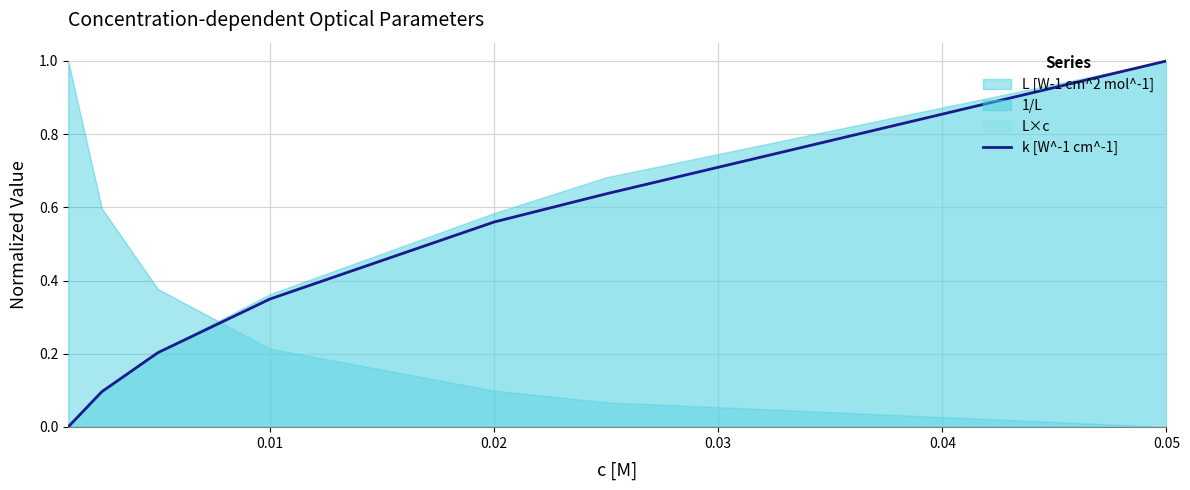

What is the maximum value for k [W^-1 cm^-1]?

1.0